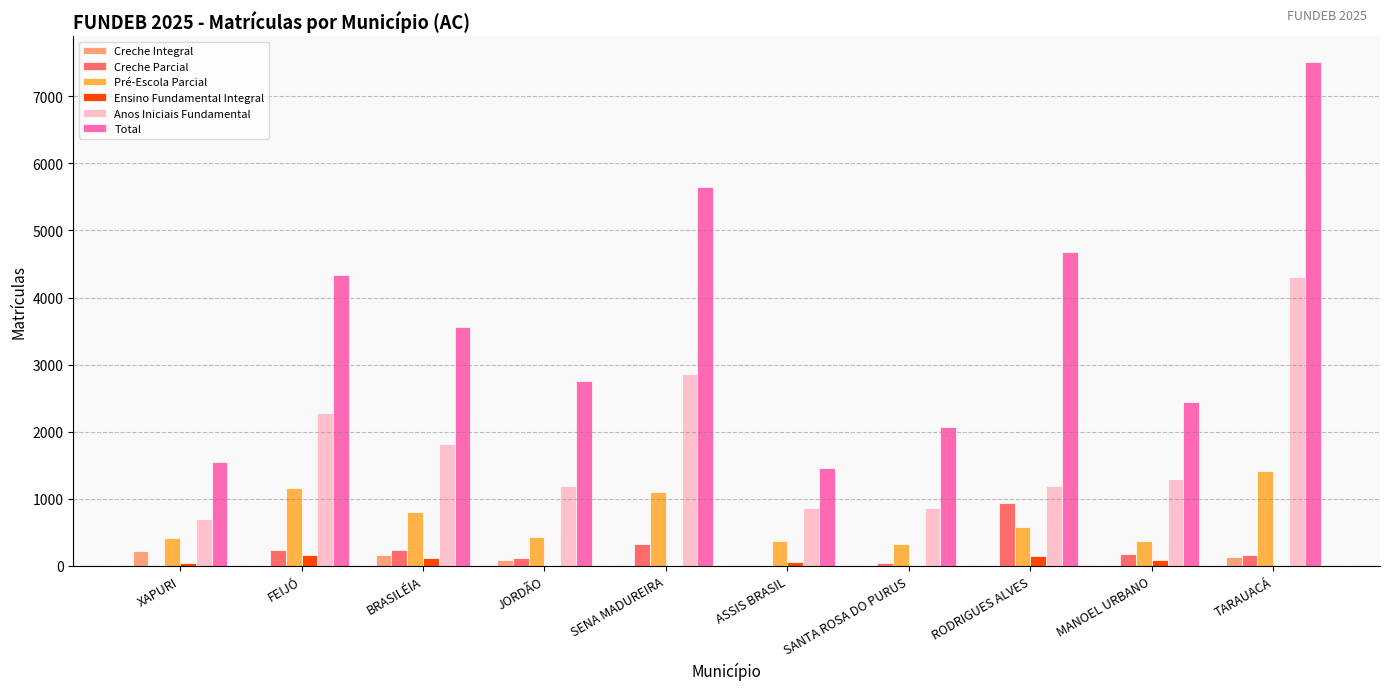

What is the difference between the Anos Iniciais Fundamental values at SANTA ROSA DO PURUS and TARAUACÁ?

3444